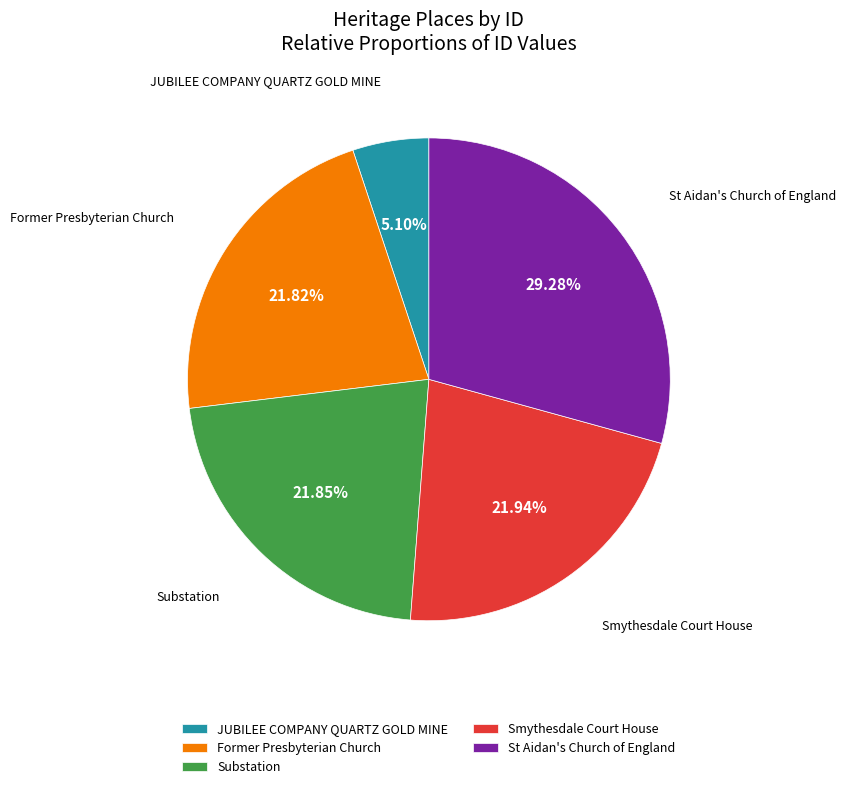

To the nearest percent, what portion does St Aidan's Church of England represent?

29%